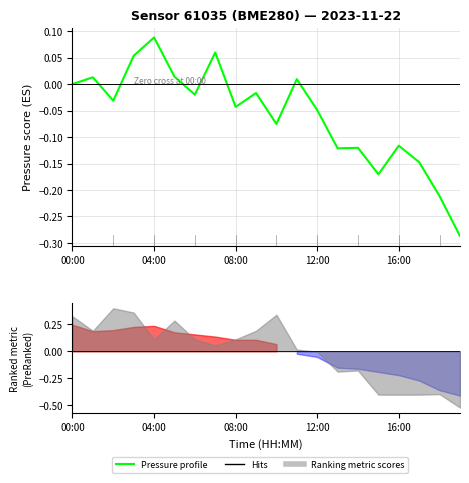

Does the chart display data point markers on the line(s)?

No